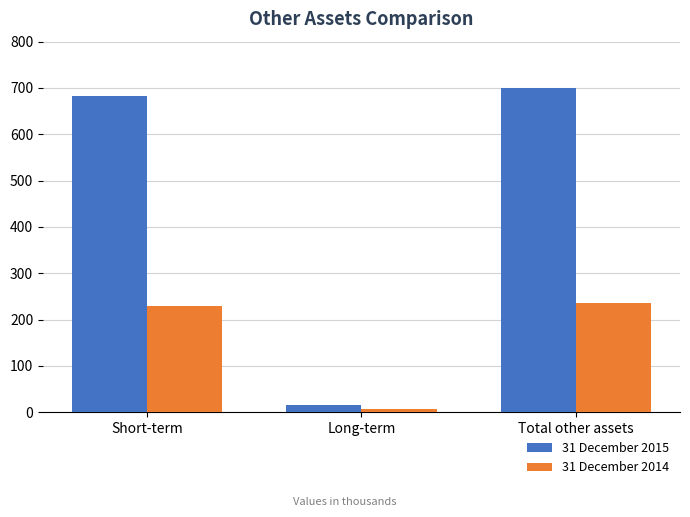

List the series in order of their overall mean, lowest first.

31 December 2014, 31 December 2015